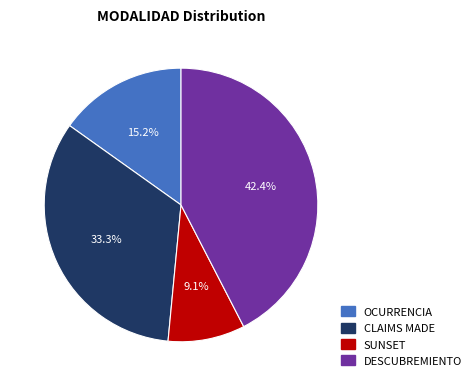

To the nearest percent, what percentage of the pie is SUNSET?

9%